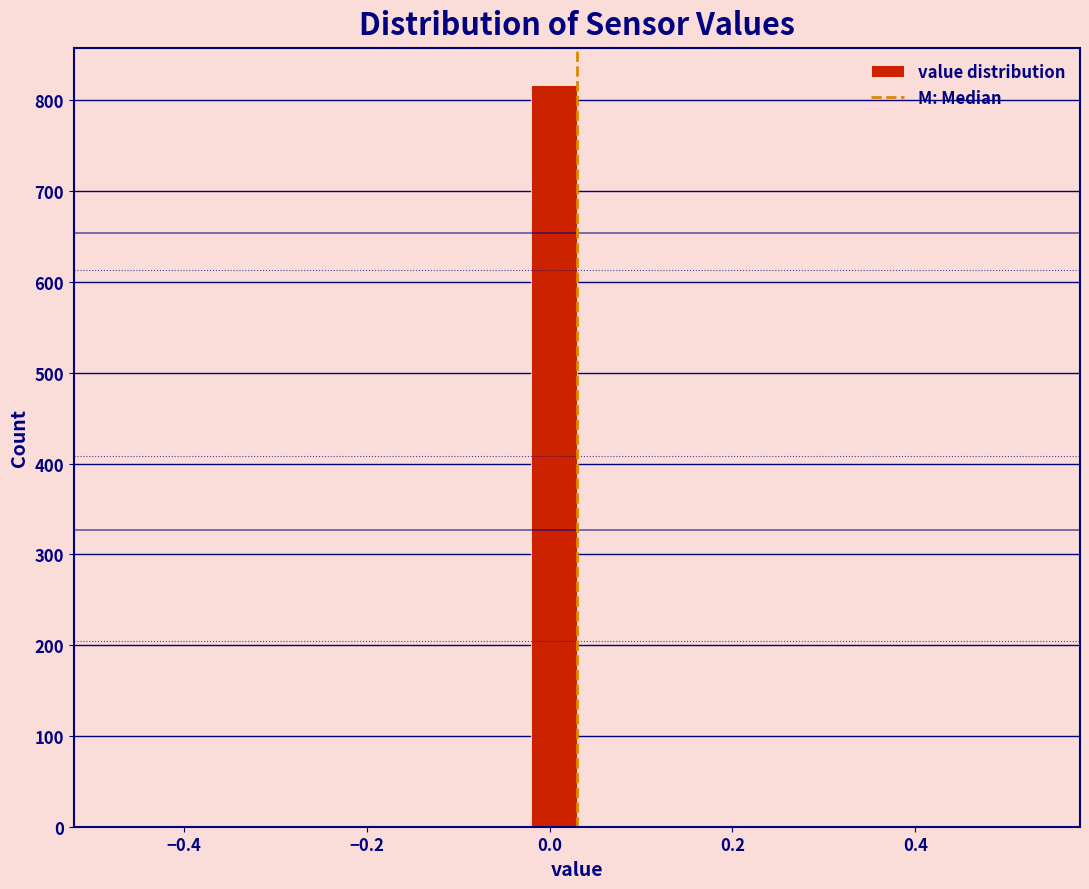

Around what value on the x-axis is the tallest bar? Give the approximate position of its centre, as read against the axis.

0.00